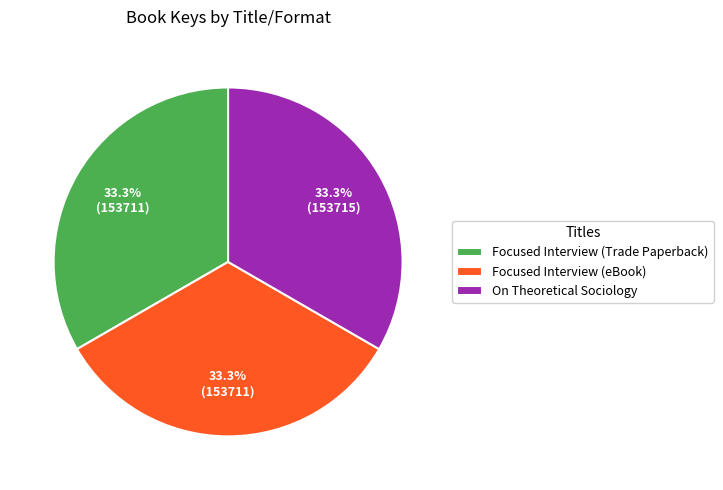

To the nearest percent, what percentage of the pie is Focused Interview (Trade Paperback)?

33%